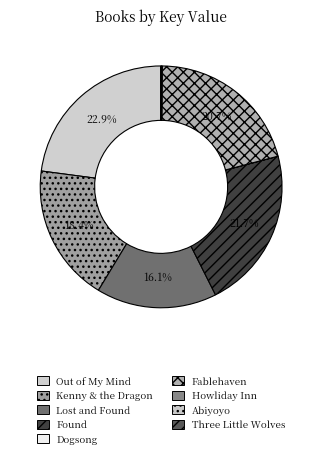

How much of the chart is everything except Out of My Mind?

77.1%